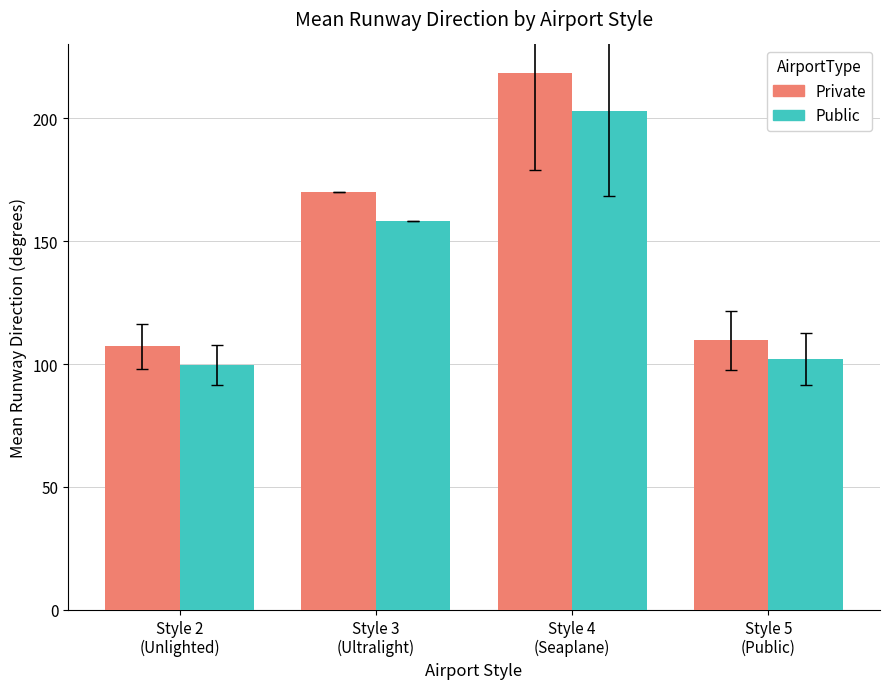

What is the sum of all Public values?

562.8